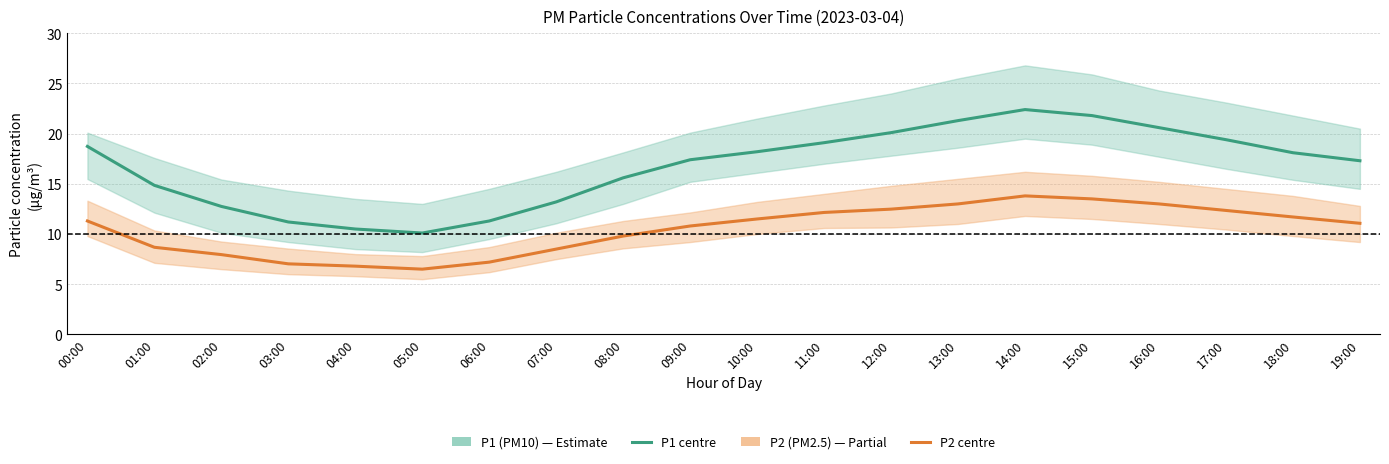

What position from the left is 07:00?

8